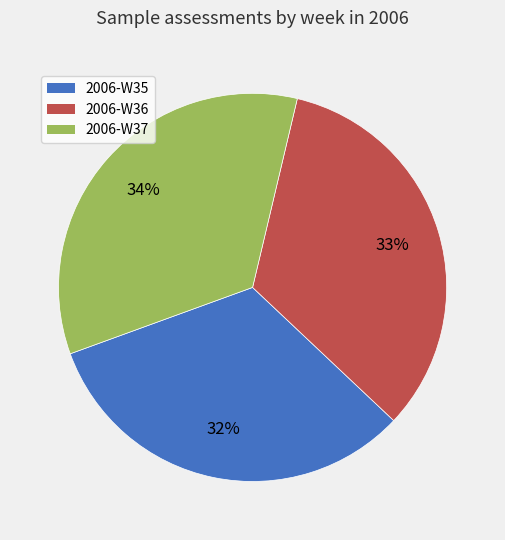

To the nearest percent, what percentage of the pie is 2006-W35?

32%